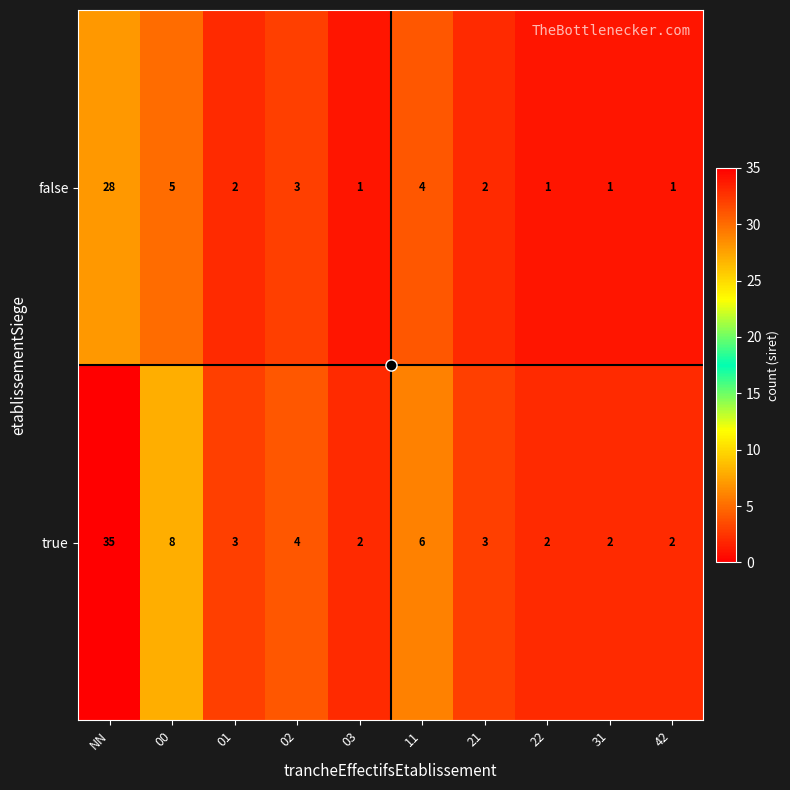

Count the number of categories in the chart.

10